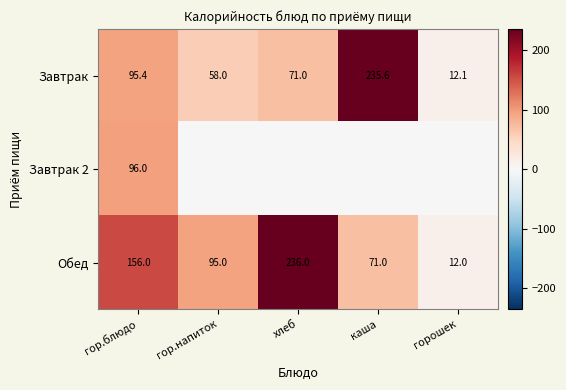

At how many categories does at least one series exceed 115?

3